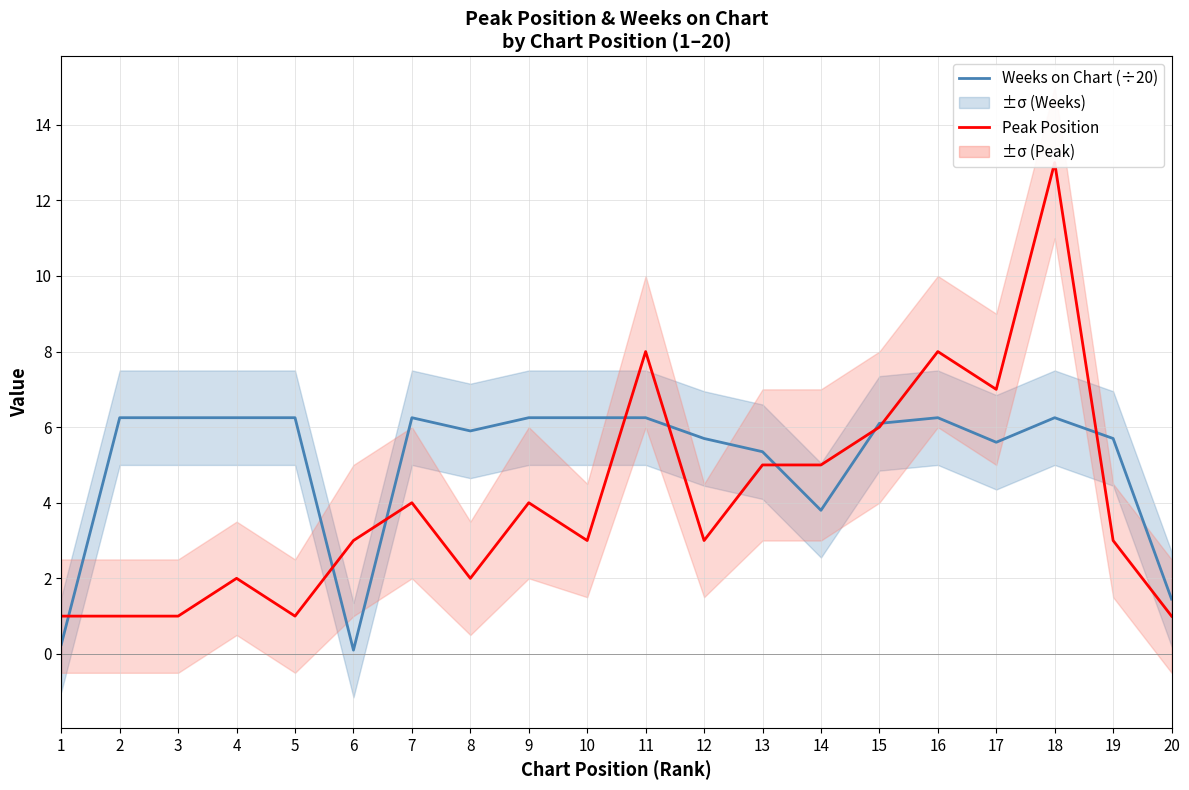

Where does the Weeks on Chart (÷20) series first go above 6?

2